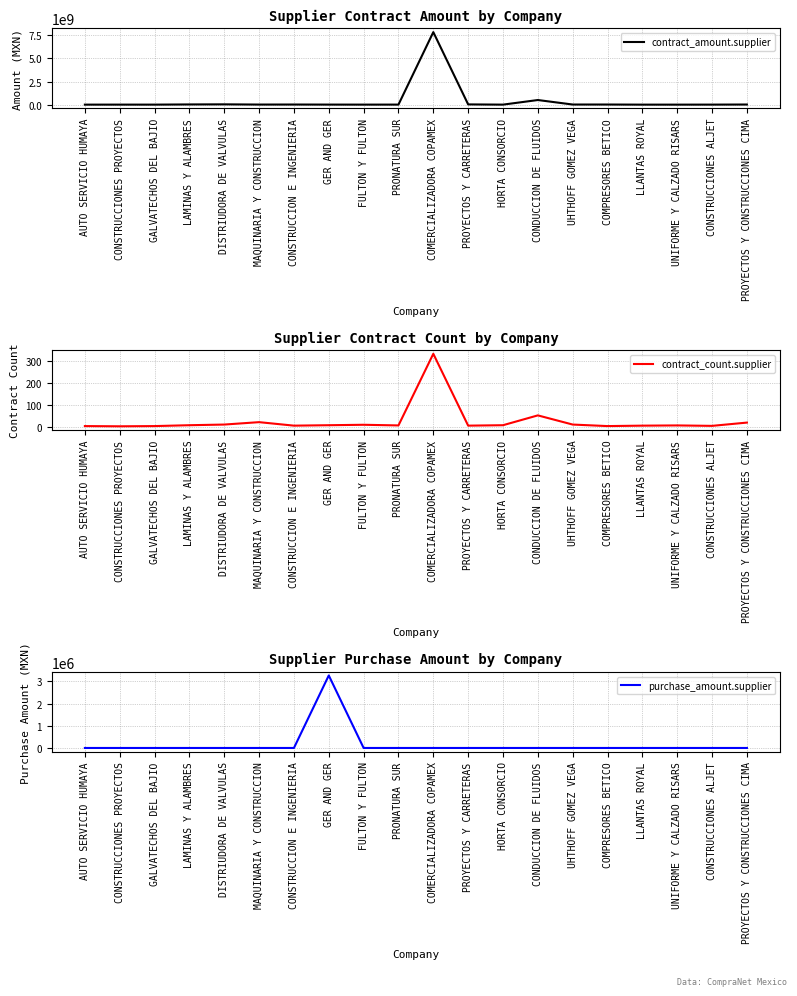

Is the value of purchase_amount.supplier at GER AND GER greater than the value of contract_count.supplier at COMERCIALIZADORA COPAMEX?

Yes